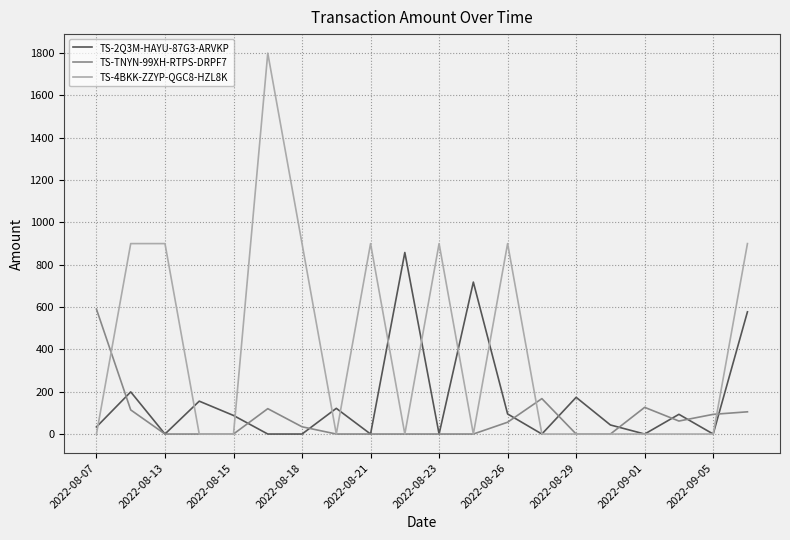

Which series has the widest spread of values?

TS-4BKK-ZZYP-QGC8-HZL8K